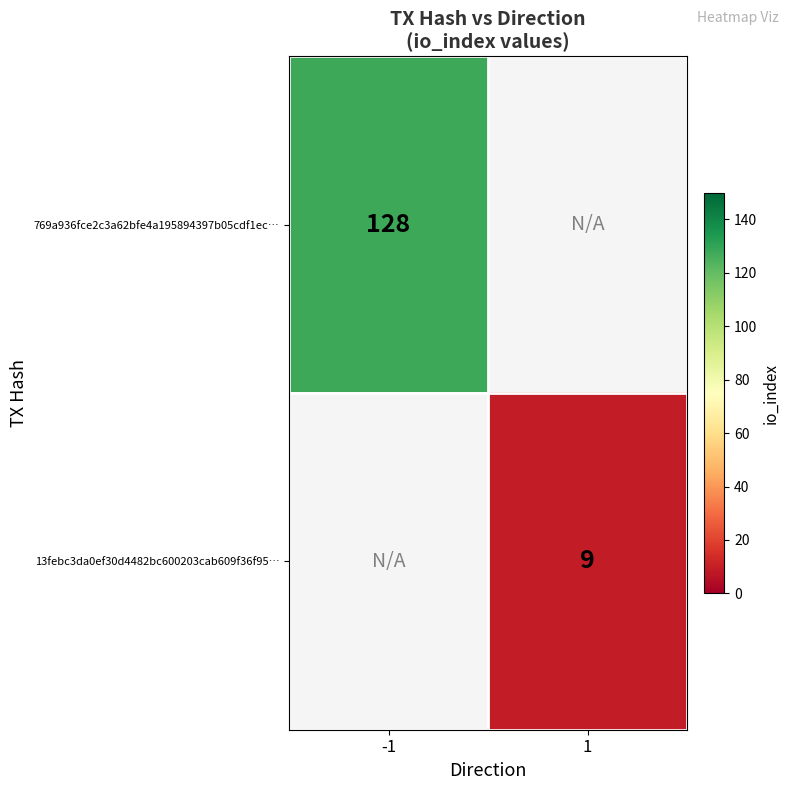

The 13febc3da0ef30d4482bc600203cab609f36f95… series shows 9 at 1. True or false?

True